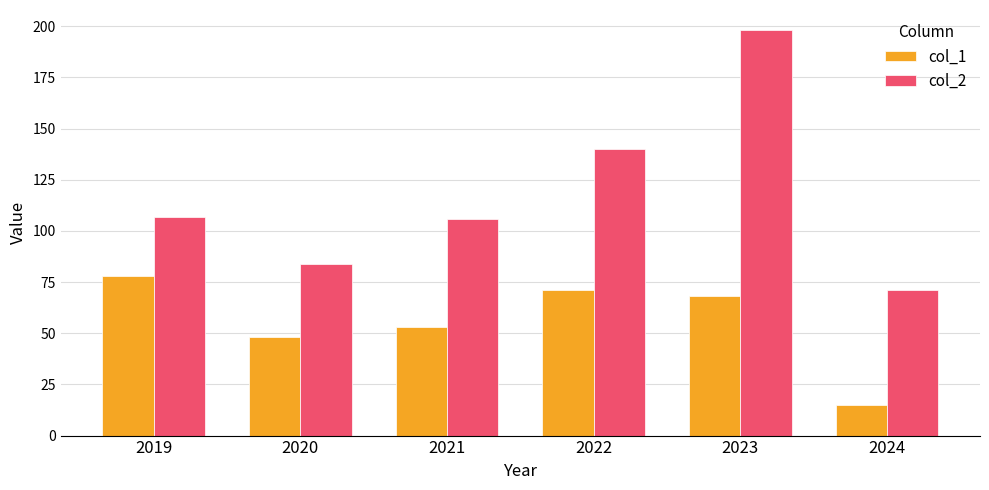

At which label does col_2 reach its peak?

2023